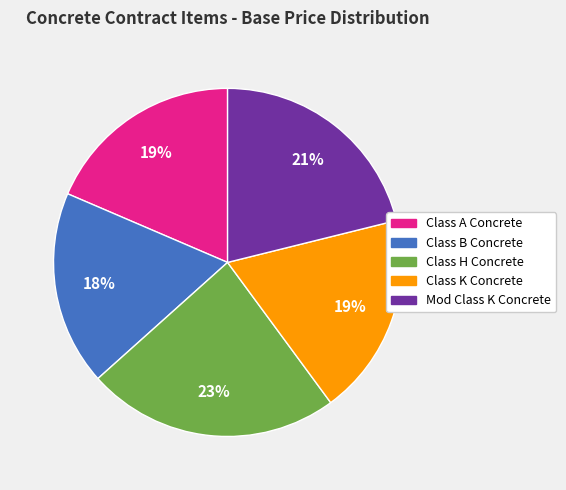

What is the ratio of the value at Mod Class K Concrete to the value at Class H Concrete?

0.9